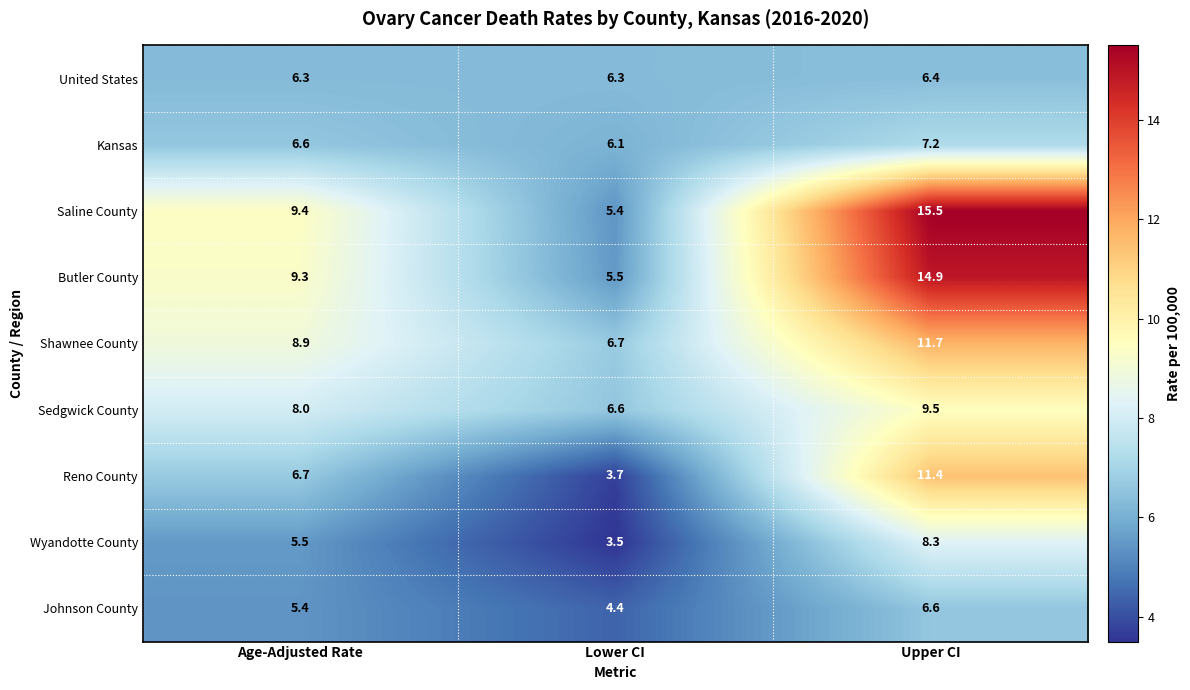

Is it true that Sedgwick County equals 4.7 at Age-Adjusted Rate?

False